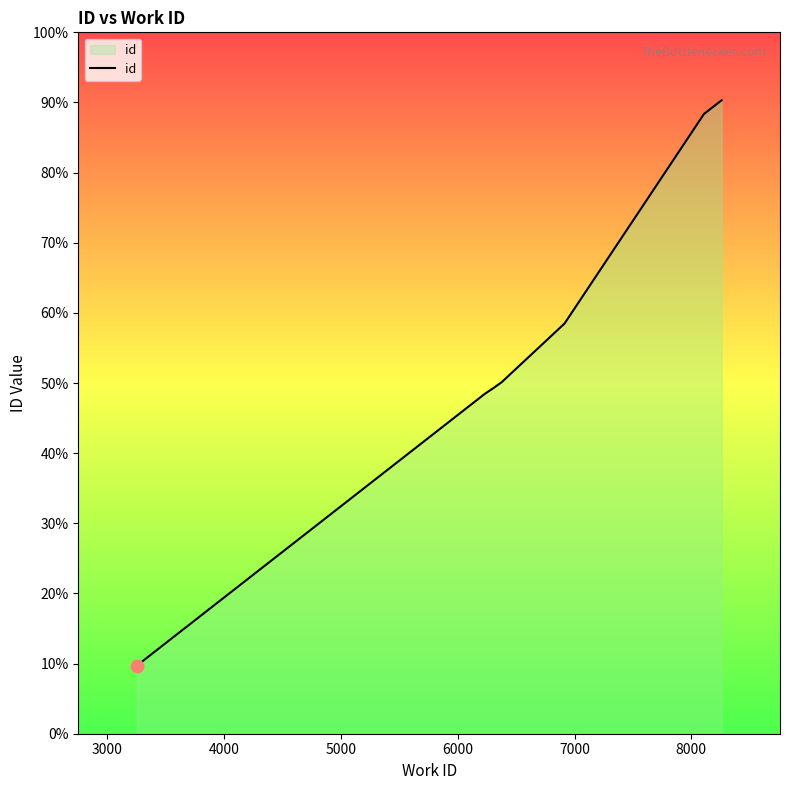

Between 7000 and 4000, which is larger?

7000